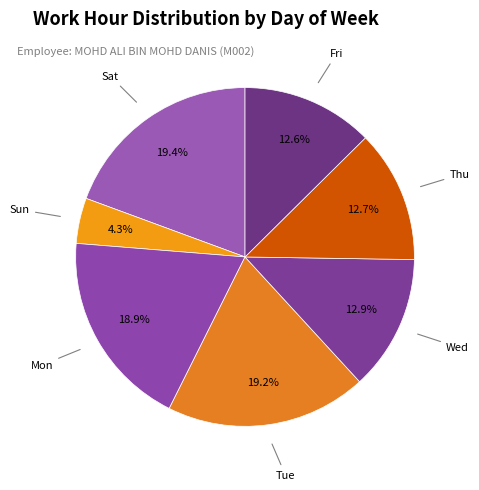

How many slices are in this pie chart?

7